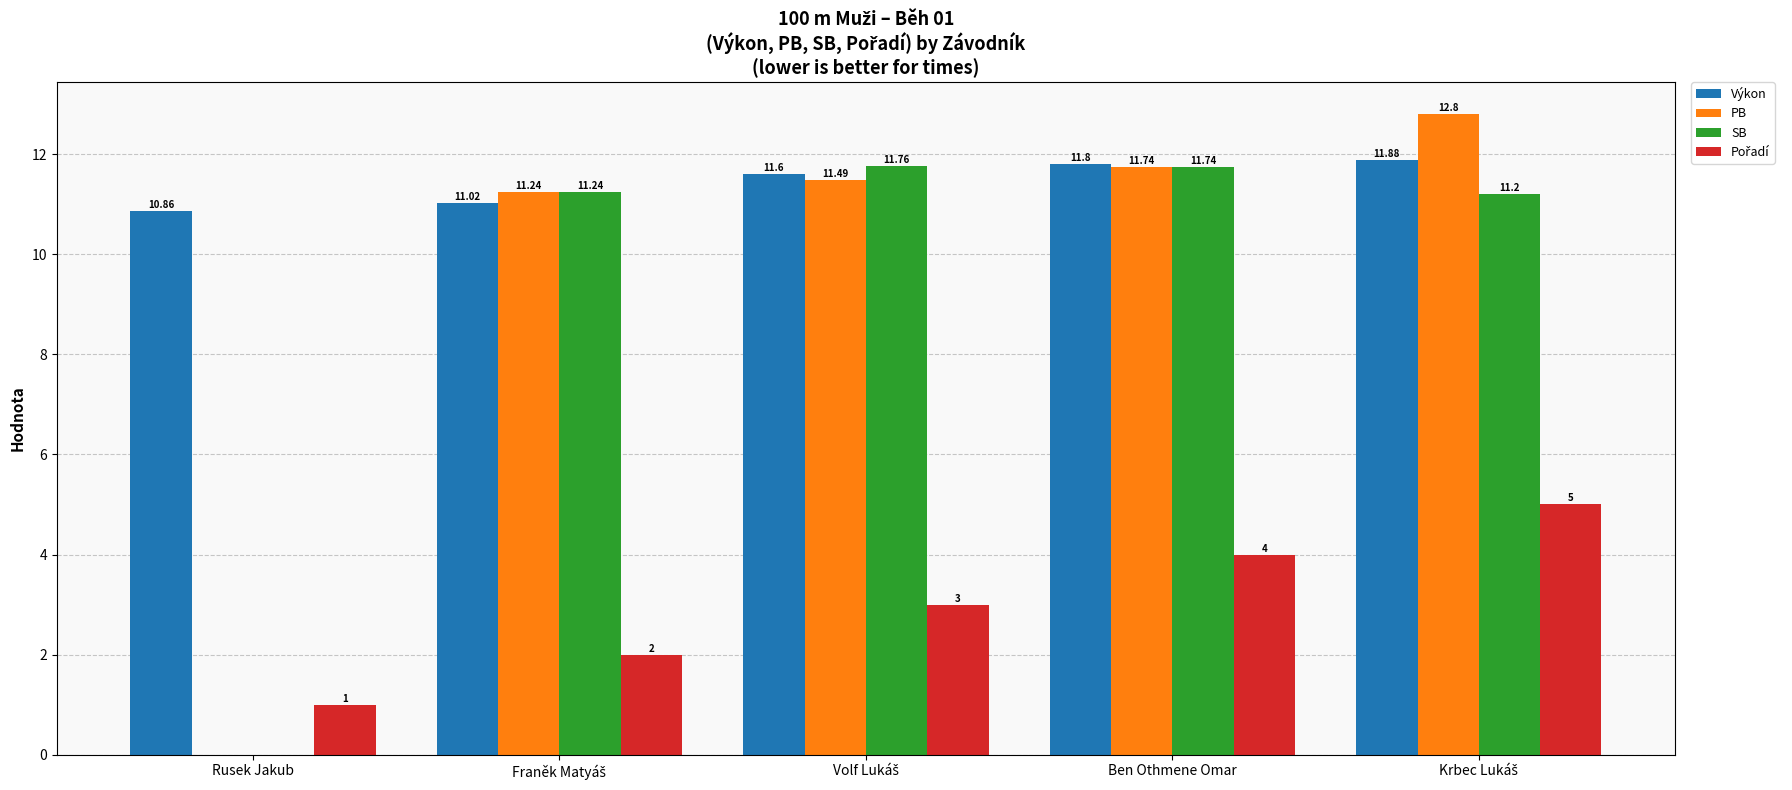

What is the sum of all SB values?

45.9